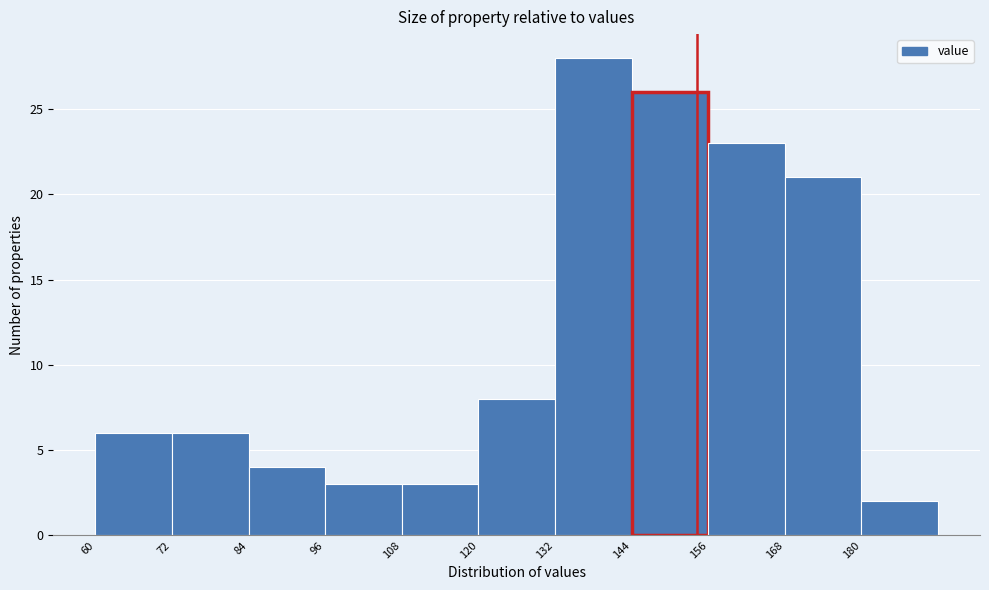

What is the height of the bar covering 60 to 72 on the x-axis? The values are not printed on the chart, so give them approximately, as read against the axis.

6